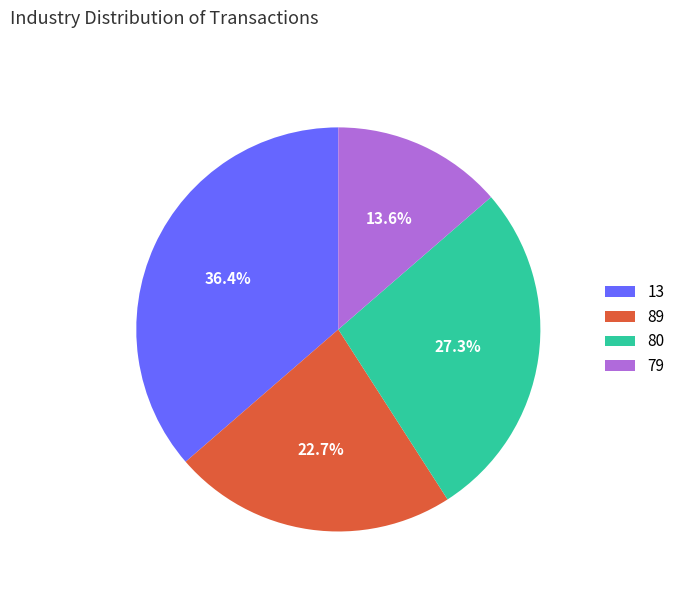

What percentage is NOT represented by 80?

72.7%